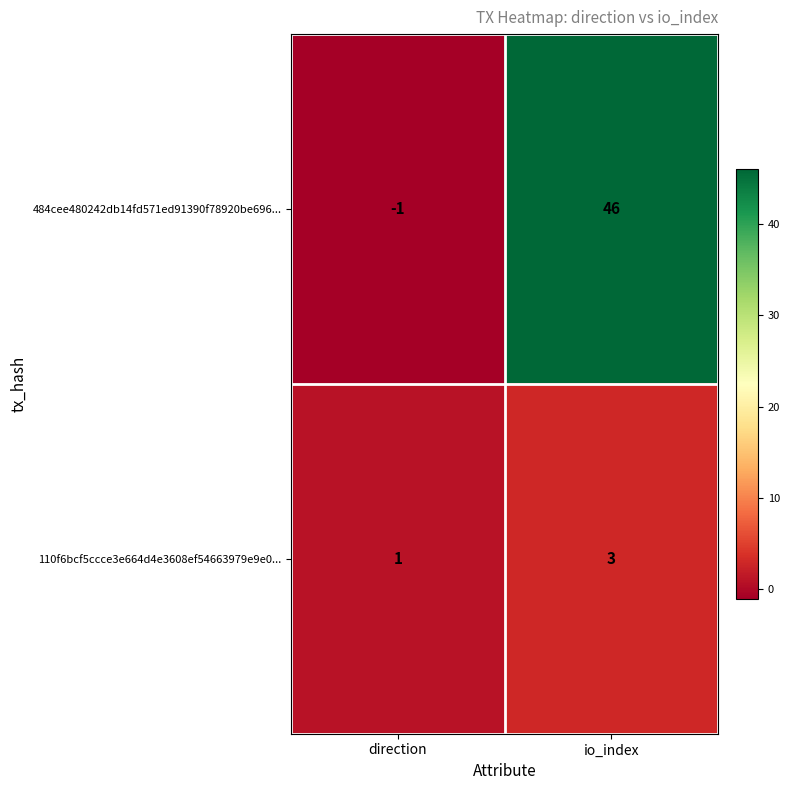

What is the maximum value shown in the chart?

46